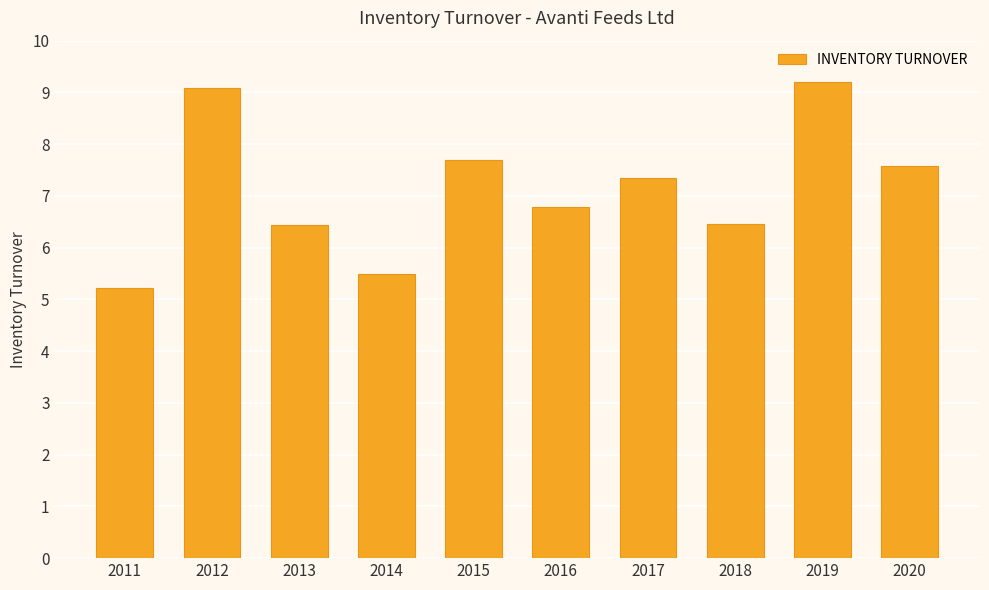

Approximately how many times larger is the value at 2018 compared to 2015?

0.8